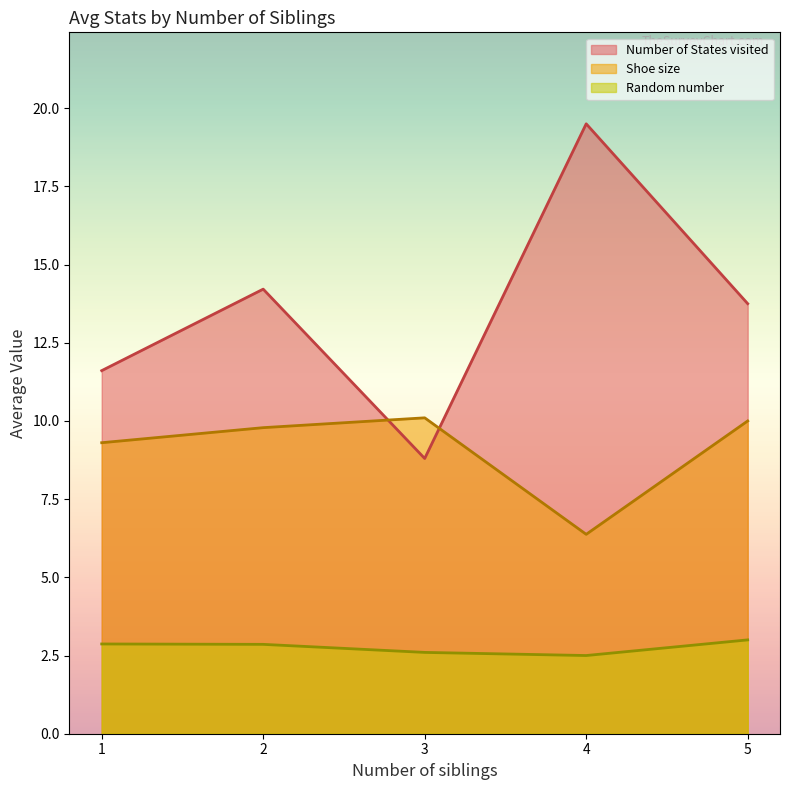

How many distinct data groups are displayed?

3